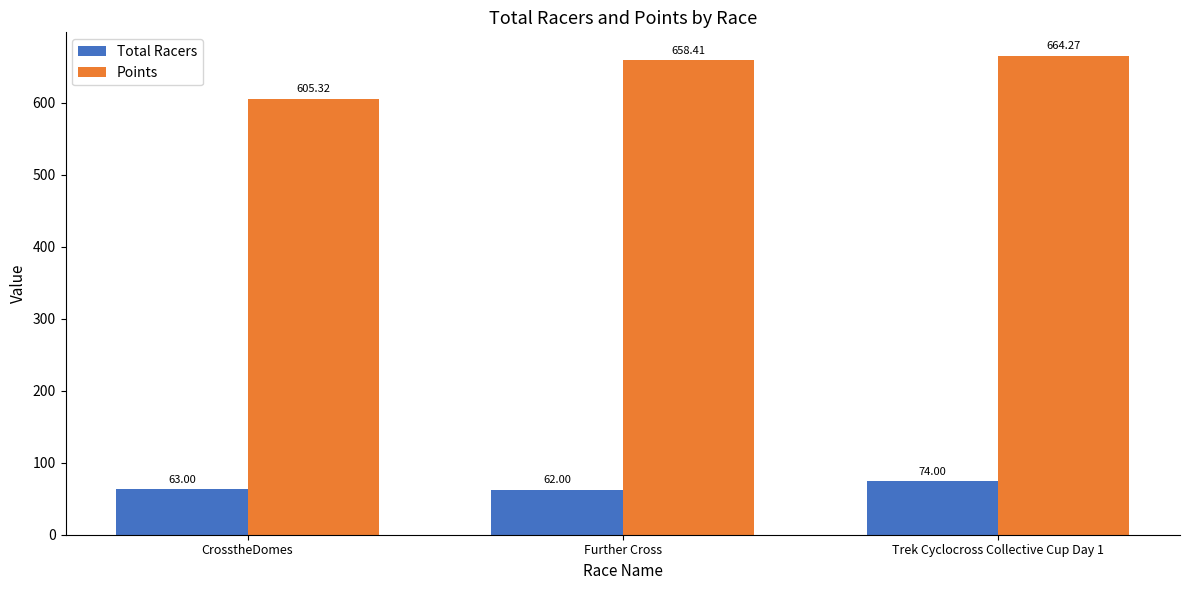

How many data points in Total Racers are less than 63?

1